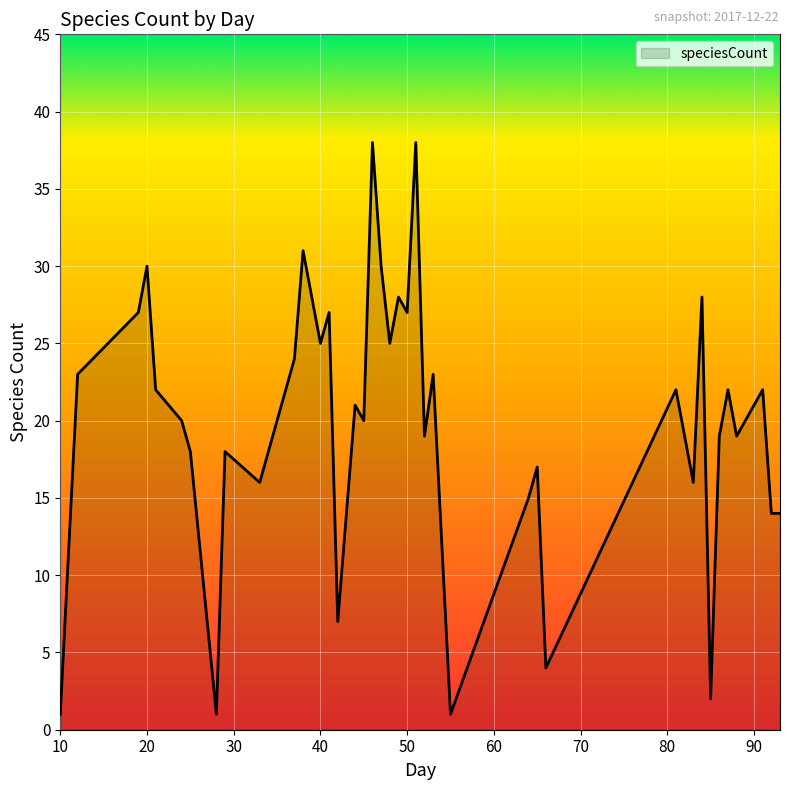

What is the difference between the maximum and minimum values?

37